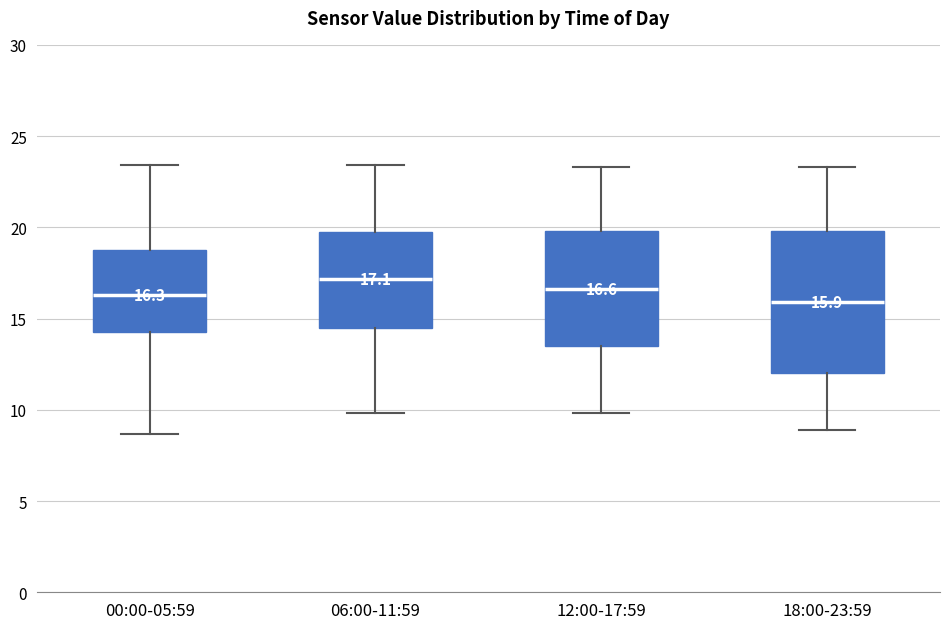

Which box's median line is the highest?

06:00-11:59